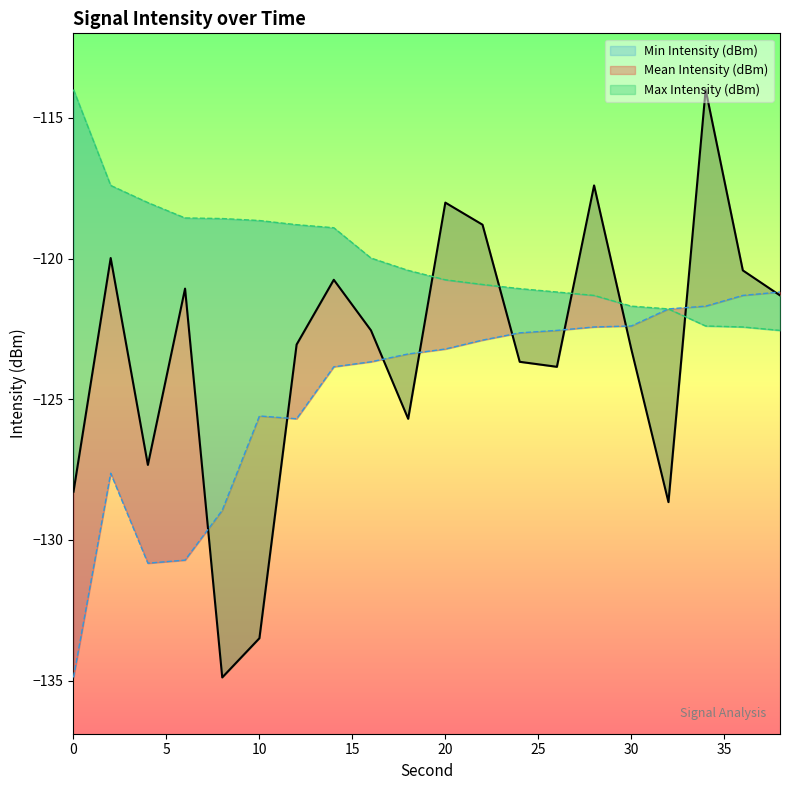

The value of Min Intensity (dBm) at 2 is -127.6. True or false?

True